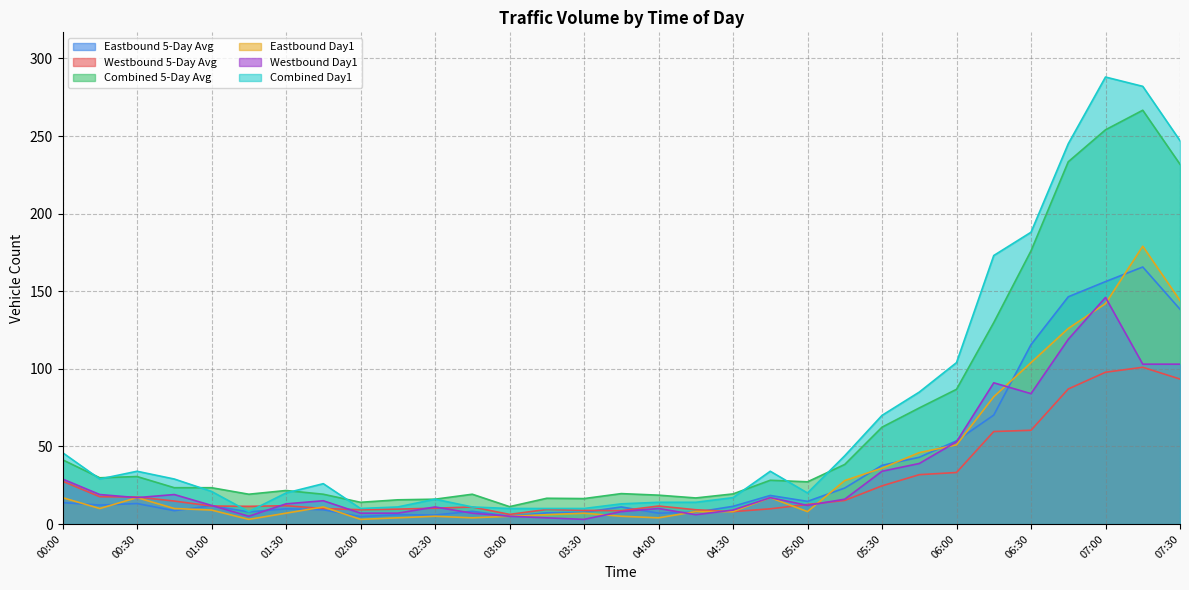

Read the Eastbound 5-Day Avg value at 00:15.

12.2